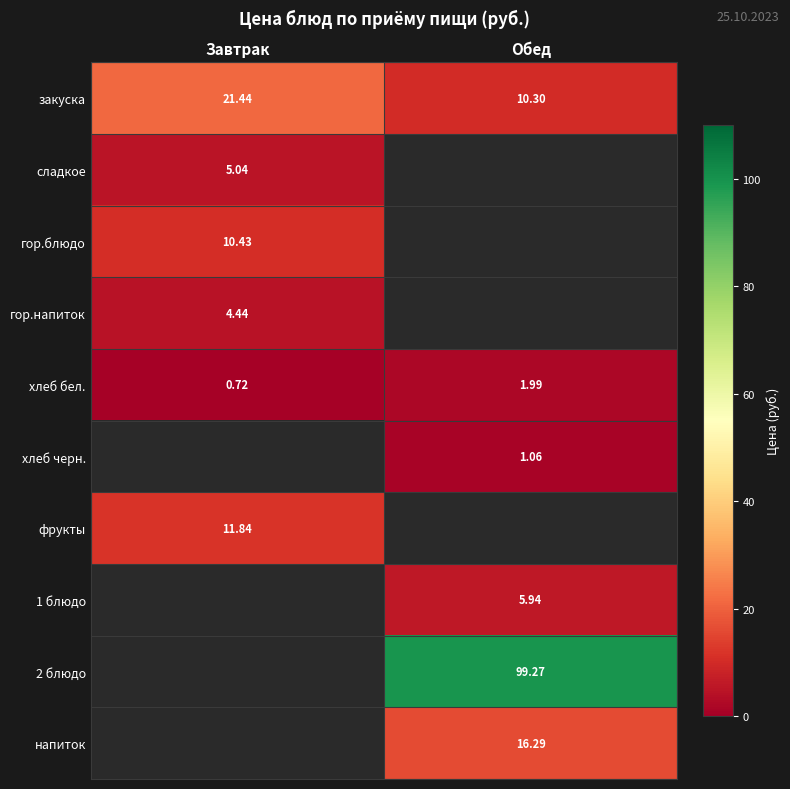

What is the difference between the highest and lowest values at Обед?

98.2